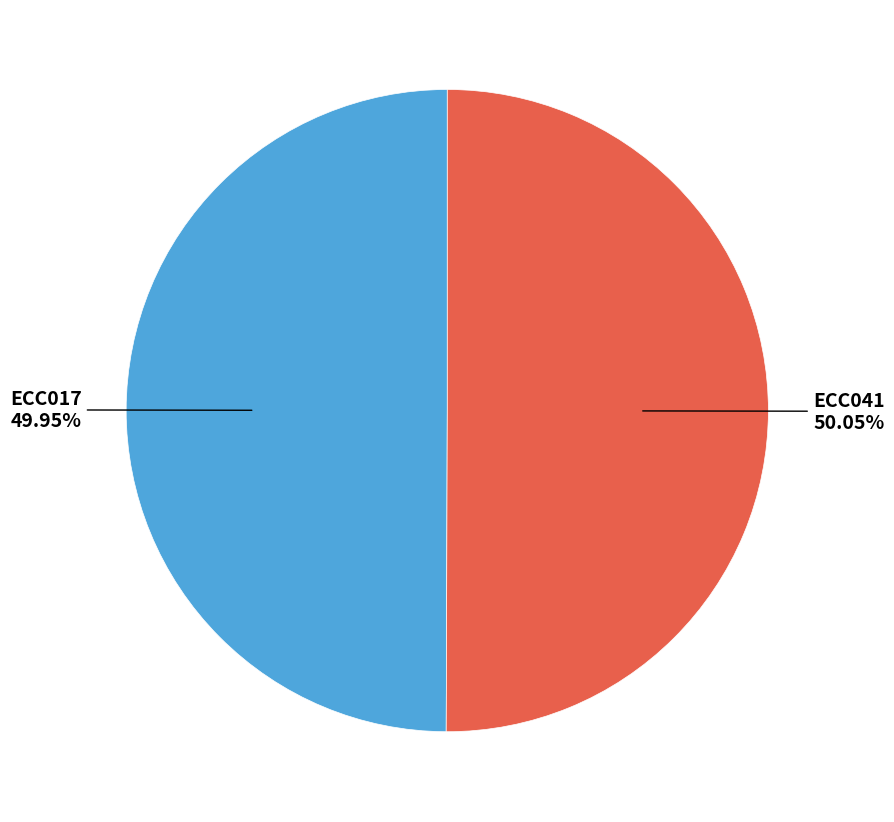

Does any single category account for the majority?

Yes